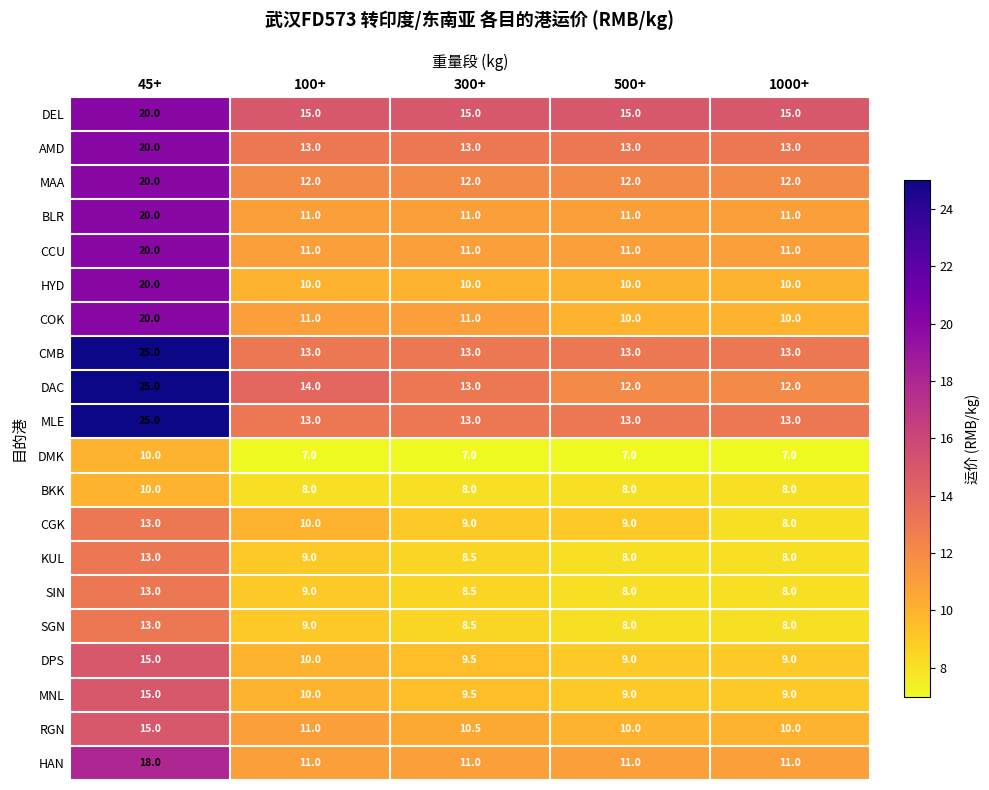

True or false: MAA has a value of 16.6 at 300+.

False